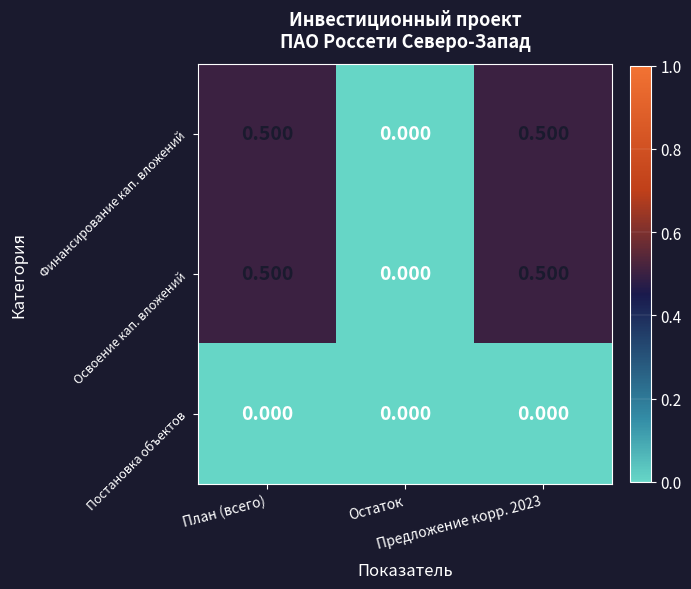

How many series are shown in this chart?

3